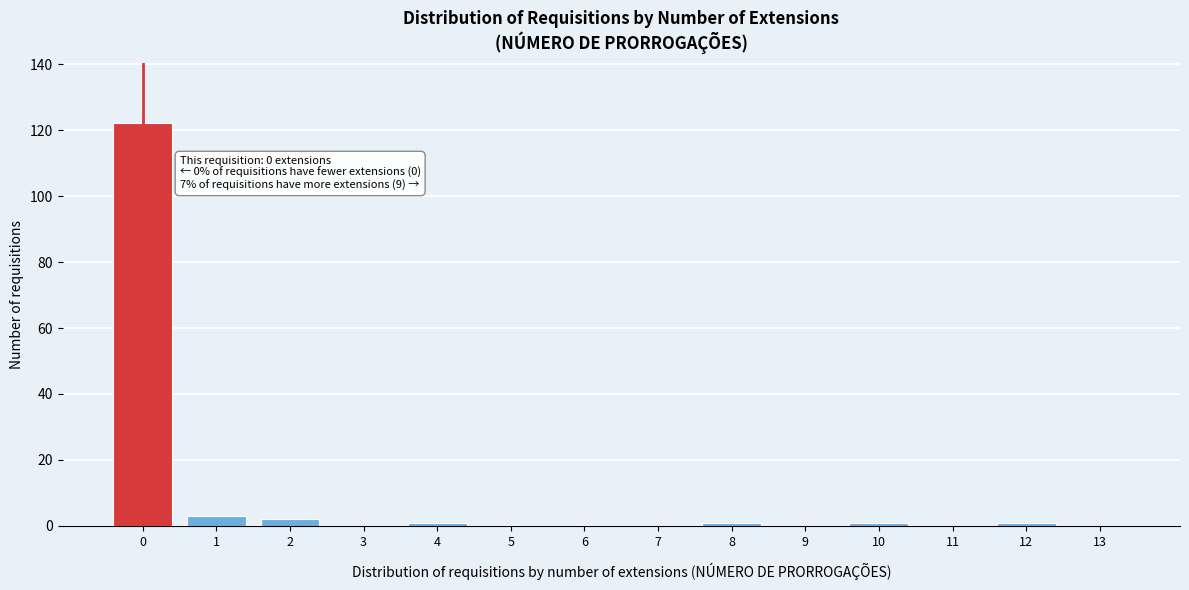

Reading left to right, extract all data points from this chart.

0=122	1=3	2=2	3=0	4=1	5=0	6=0	7=0	8=1	9=0	10=1	11=0	12=1	13=0